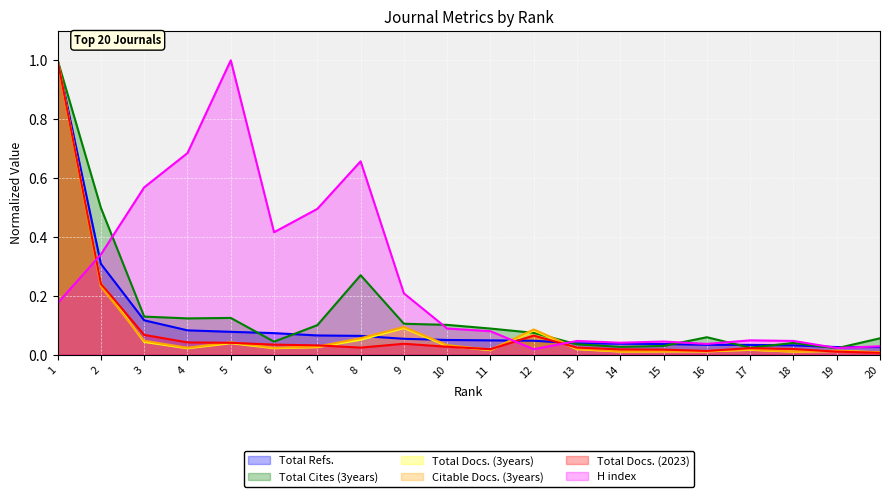

Where do H index and Total Cites (3years) first cross each other?

2 and 3